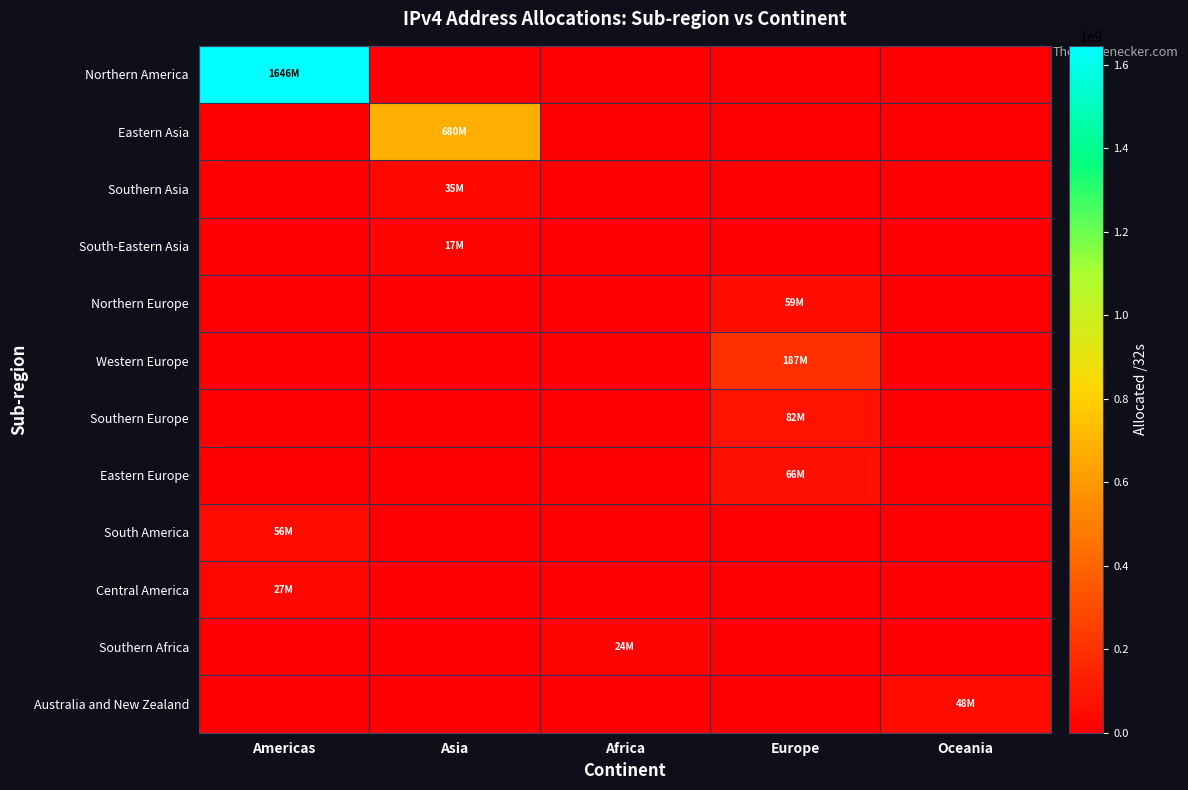

At which category does the chart reach its peak across all series?

Americas